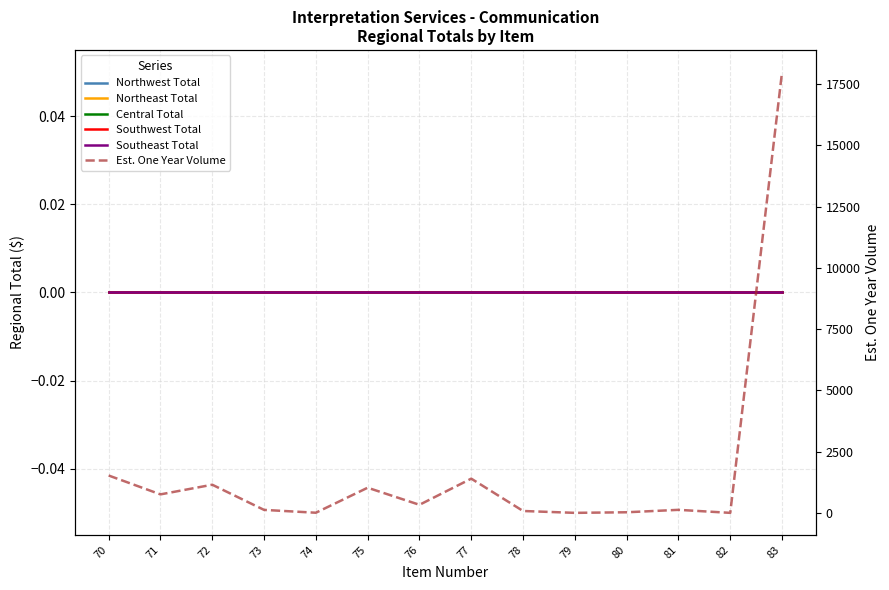

What is the difference between the highest and lowest values at 79?

1